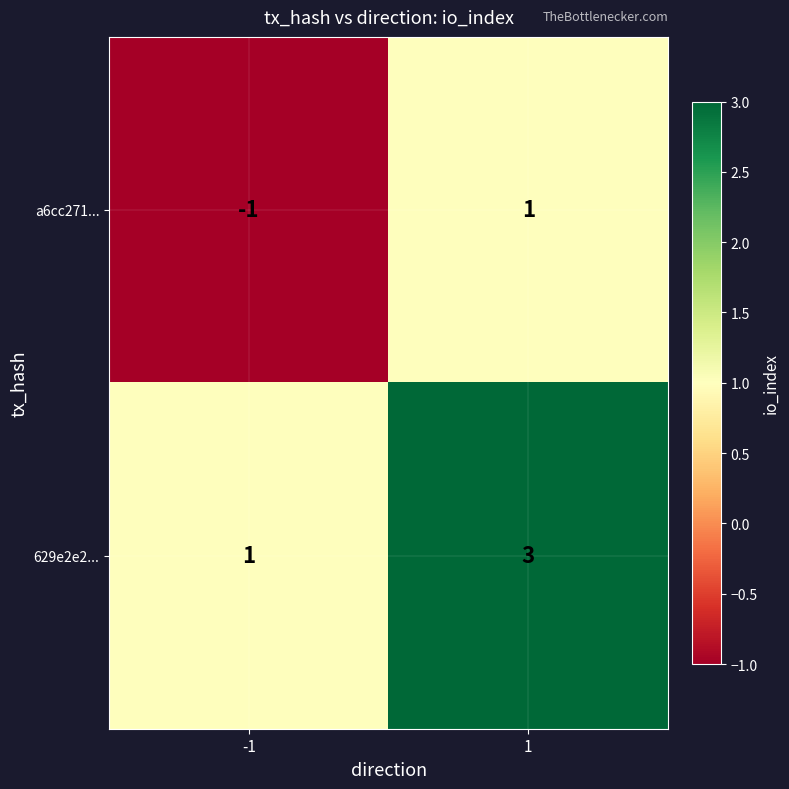

How many negative values does the a6cc271... series have?

1